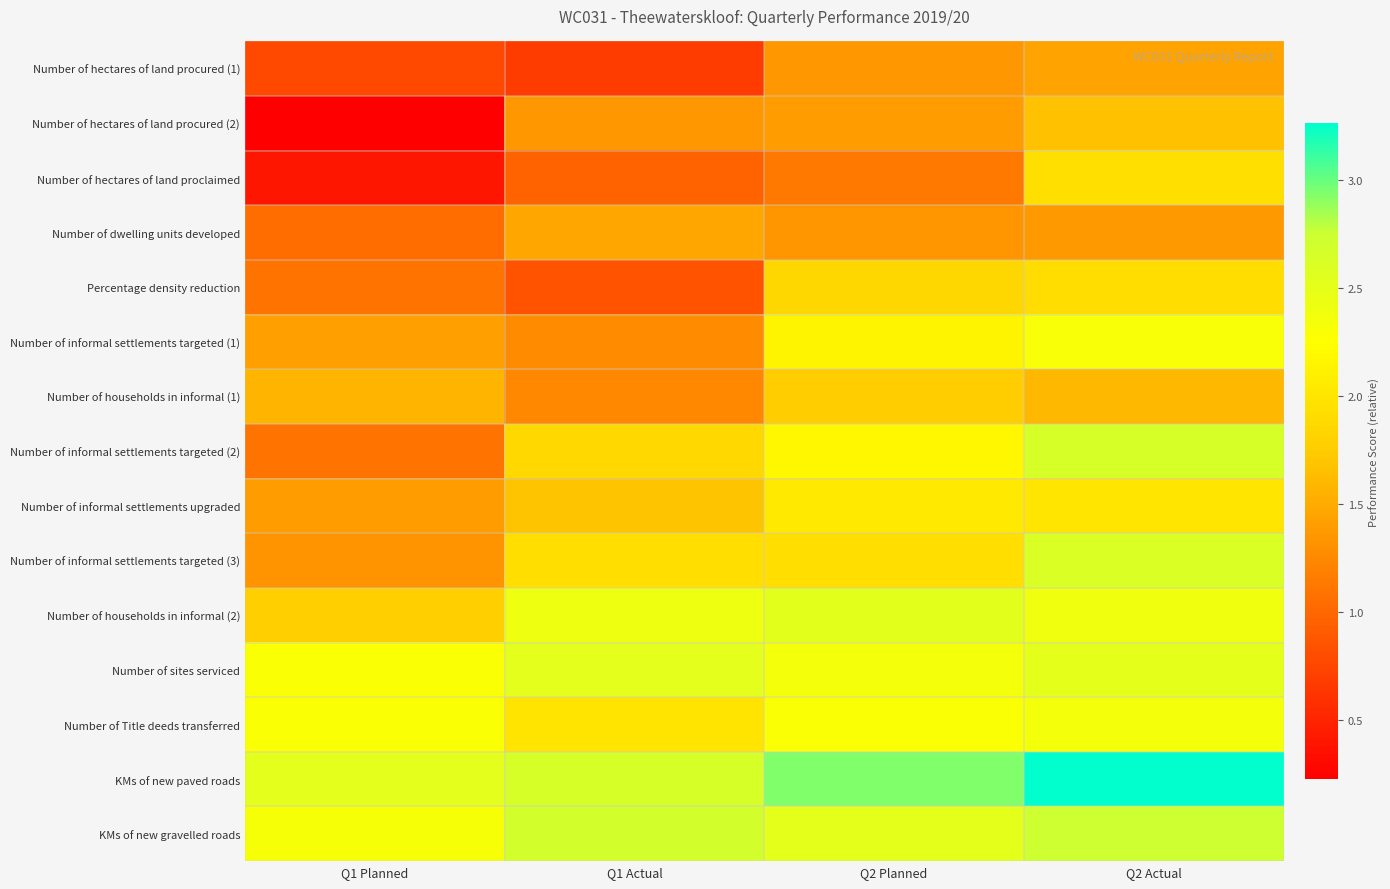

Reading right to left, extract all data points from this chart.

Number of hectares of land procured (1): Q2 Actual=1.4	Q2 Planned=1.4	Q1 Actual=0.7	Q1 Planned=0.8
Number of hectares of land procured (2): Q2 Actual=1.7	Q2 Planned=1.4	Q1 Actual=1.4	Q1 Planned=0.2
Number of hectares of land proclaimed: Q2 Actual=1.9	Q2 Planned=1.1	Q1 Actual=1.0	Q1 Planned=0.4
Number of dwelling units developed: Q2 Actual=1.4	Q2 Planned=1.3	Q1 Actual=1.5	Q1 Planned=1.0
Percentage density reduction: Q2 Actual=1.9	Q2 Planned=1.9	Q1 Actual=0.8	Q1 Planned=1.1
Number of informal settlements targeted (1): Q2 Actual=2.3	Q2 Planned=2.1	Q1 Actual=1.3	Q1 Planned=1.4
Number of households in informal (1): Q2 Actual=1.6	Q2 Planned=1.8	Q1 Actual=1.2	Q1 Planned=1.6
Number of informal settlements targeted (2): Q2 Actual=2.7	Q2 Planned=2.2	Q1 Actual=1.9	Q1 Planned=1.1
Number of informal settlements upgraded: Q2 Actual=2.0	Q2 Planned=2.0	Q1 Actual=1.7	Q1 Planned=1.4
Number of informal settlements targeted (3): Q2 Actual=2.6	Q2 Planned=1.9	Q1 Actual=1.9	Q1 Planned=1.3
Number of households in informal (2): Q2 Actual=2.4	Q2 Planned=2.5	Q1 Actual=2.4	Q1 Planned=1.8
Number of sites serviced: Q2 Actual=2.5	Q2 Planned=2.4	Q1 Actual=2.5	Q1 Planned=2.3
Number of Title deeds transferred: Q2 Actual=2.4	Q2 Planned=2.3	Q1 Actual=2.0	Q1 Planned=2.3
KMs of new paved roads: Q2 Actual=3.3	Q2 Planned=2.9	Q1 Actual=2.6	Q1 Planned=2.5
KMs of new gravelled roads: Q2 Actual=2.7	Q2 Planned=2.5	Q1 Actual=2.7	Q1 Planned=2.3